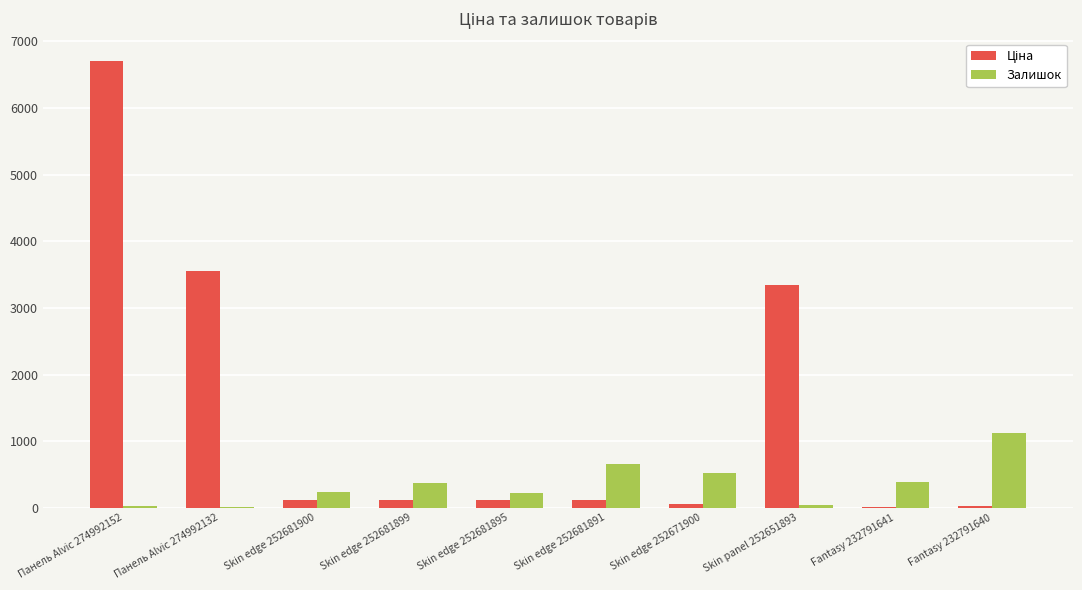

What is the greatest value displayed?

6705.7